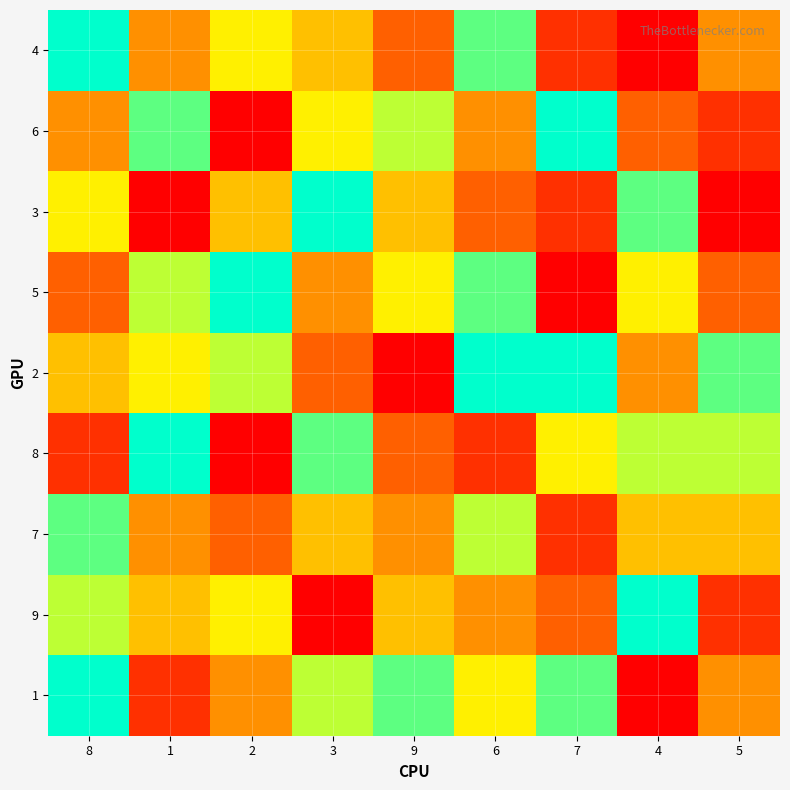

At which category is the sum across all series the highest?

8